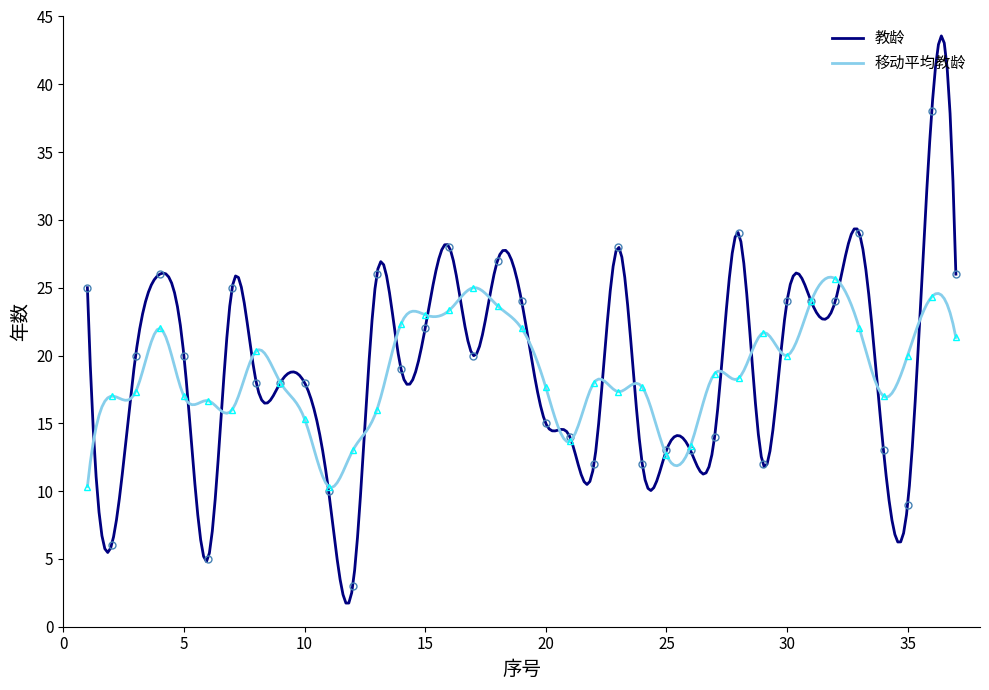

What is the change in value from 16 to 24?

-16